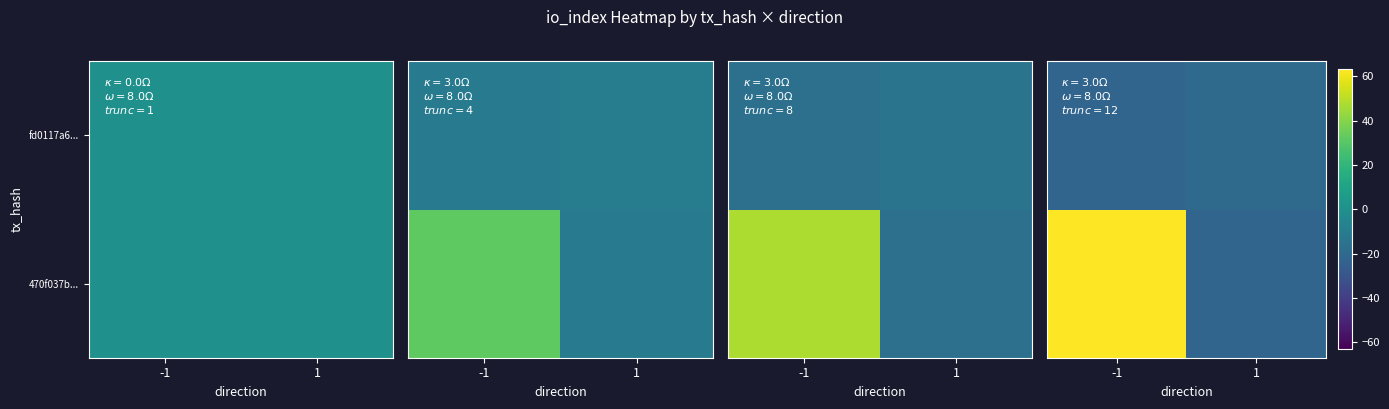

What is the spread (max minus min) of values at 1?

2.0